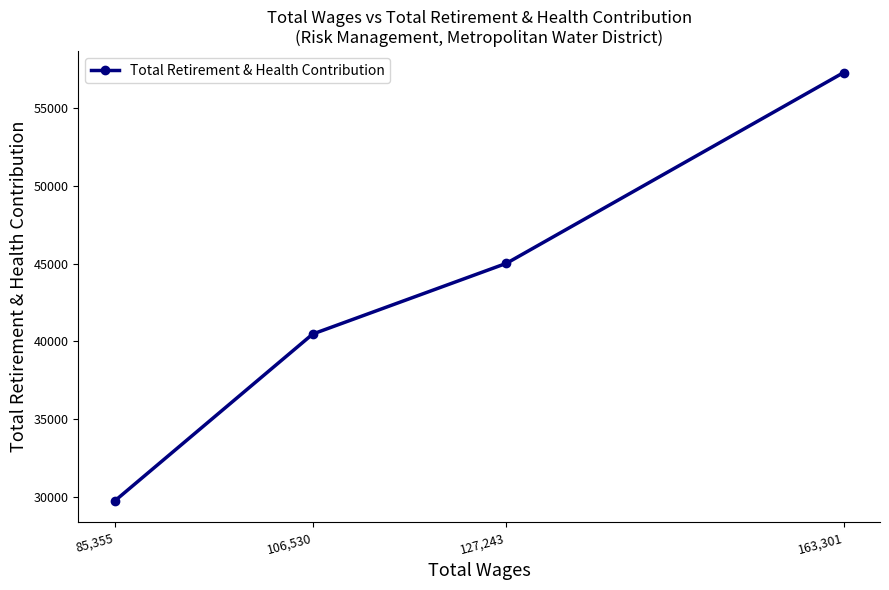

What is the difference between the second highest and second lowest values?

4553